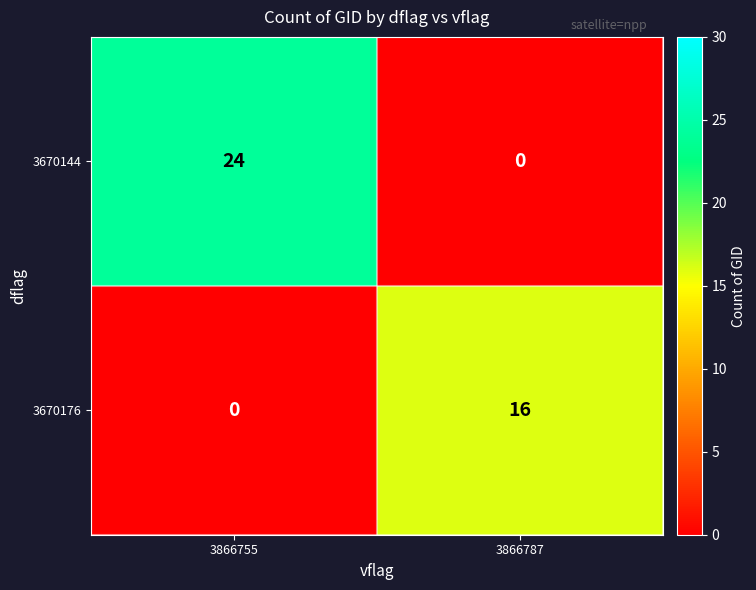

Reading left to right, transcribe all the data shown in this chart.

3670144: 3866755=24	3866787=0
3670176: 3866755=0	3866787=16